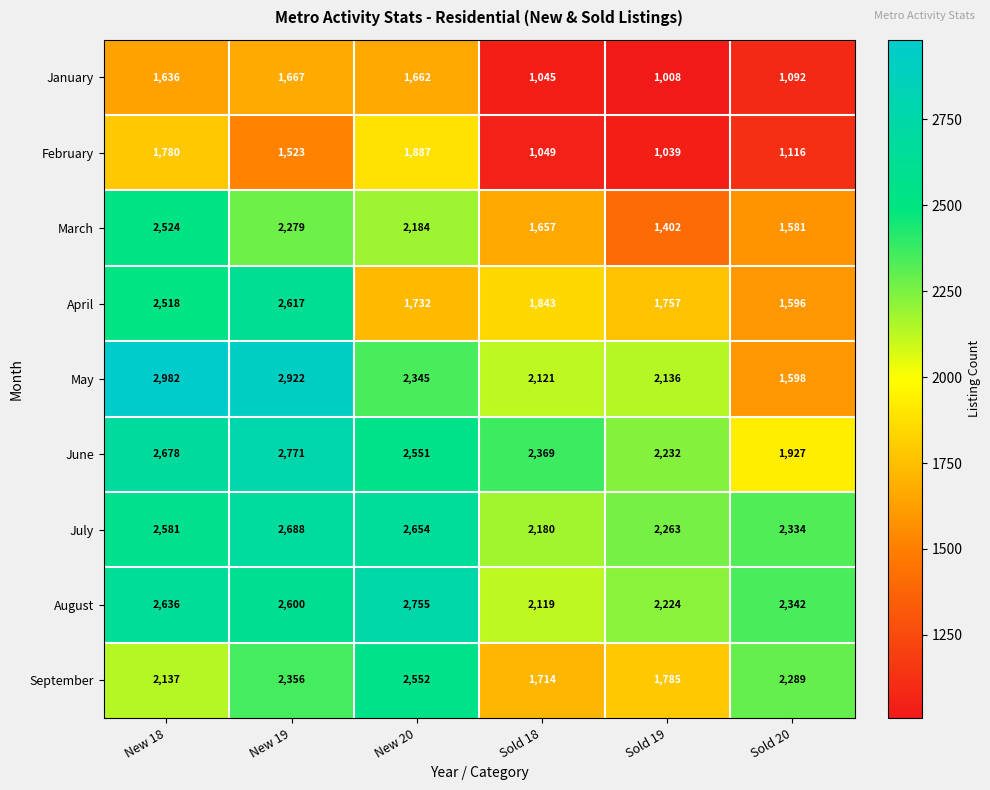

Count the number of data series in this chart.

9